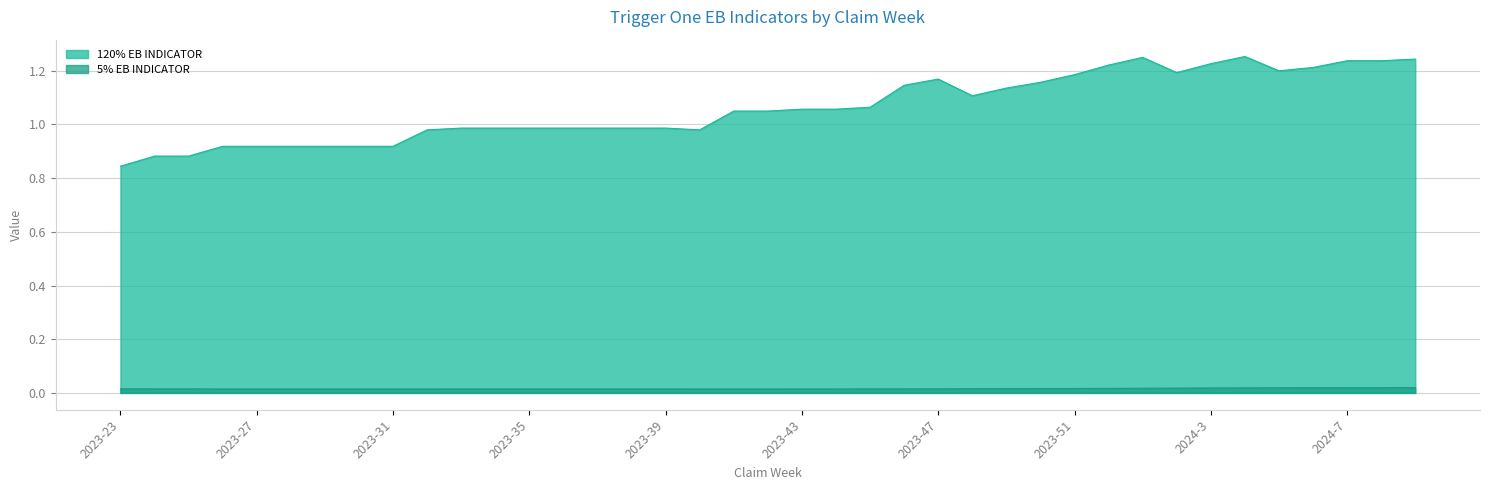

Reading right to left, list all the values displayed in this chart.

120% EB INDICATOR: 1.2	1.2	1.2	1.2	1.2	1.3	1.2	1.2	1.2	1.2	1.2	1.2	1.1	1.1	1.2	1.1	1.1	1.1	1.1	1.1	1.1	1.0	1.0	1.0	1.0	1.0	1.0	1.0	1.0	1.0	0.9	0.9	0.9	0.9	0.9	0.9	0.9	0.9	0.8
5% EB INDICATOR: 0.0	0.0	0.0	0.0	0.0	0.0	0.0	0.0	0.0	0.0	0.0	0.0	0.0	0.0	0.0	0.0	0.0	0.0	0.0	0.0	0.0	0.0	0.0	0.0	0.0	0.0	0.0	0.0	0.0	0.0	0.0	0.0	0.0	0.0	0.0	0.0	0.0	0.0	0.0